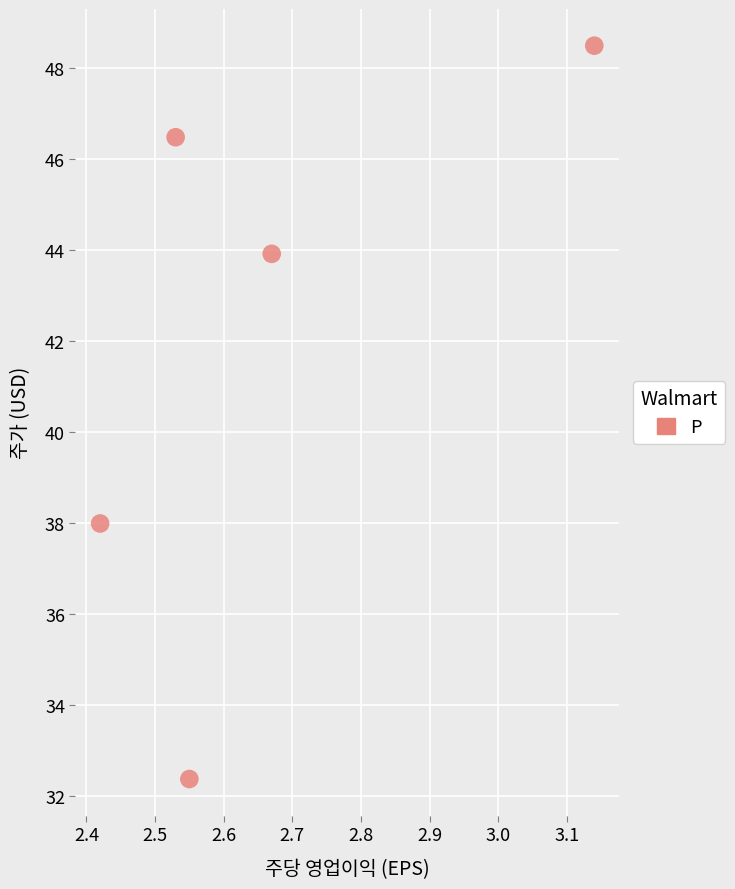

What is the average X value?

2.7